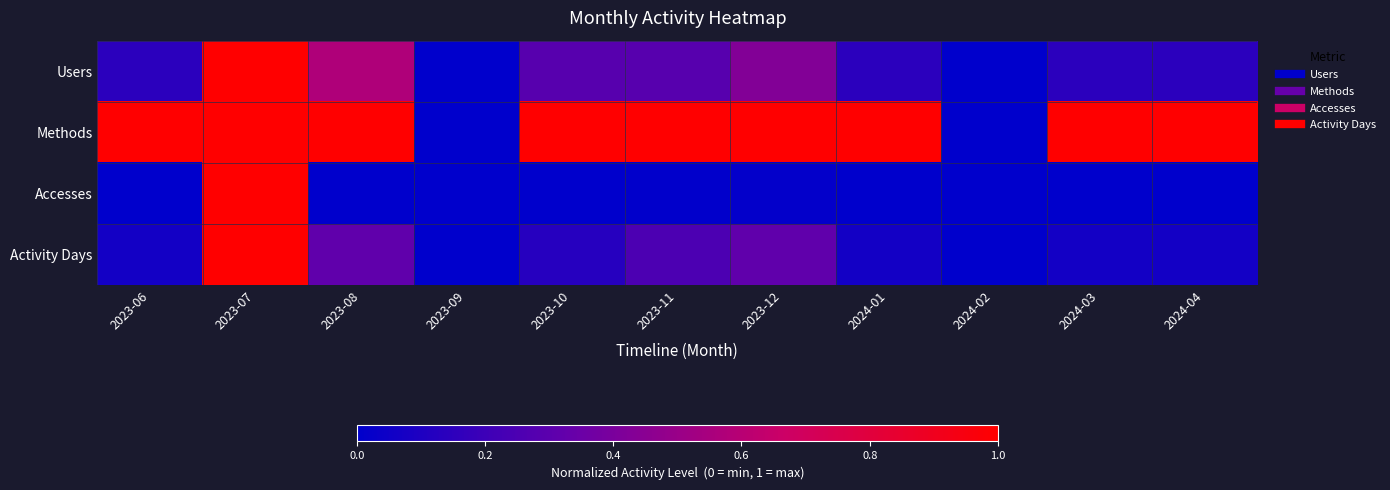

How many data points does each series have?

11